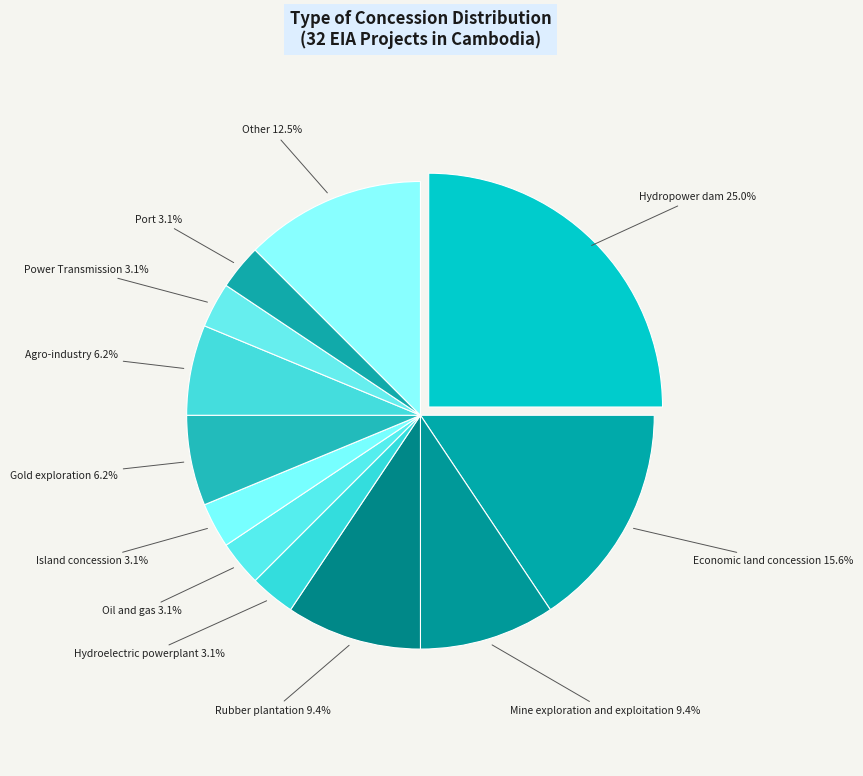

Rank the categories by value from lowest to highest.

Hydroelectric powerplant, Oil and gas, Island concession, Power Transmission, Port, Gold exploration, Agro-industry, Mine exploration and exploitation, Rubber plantation, Other, Economic land concession, Hydropower dam